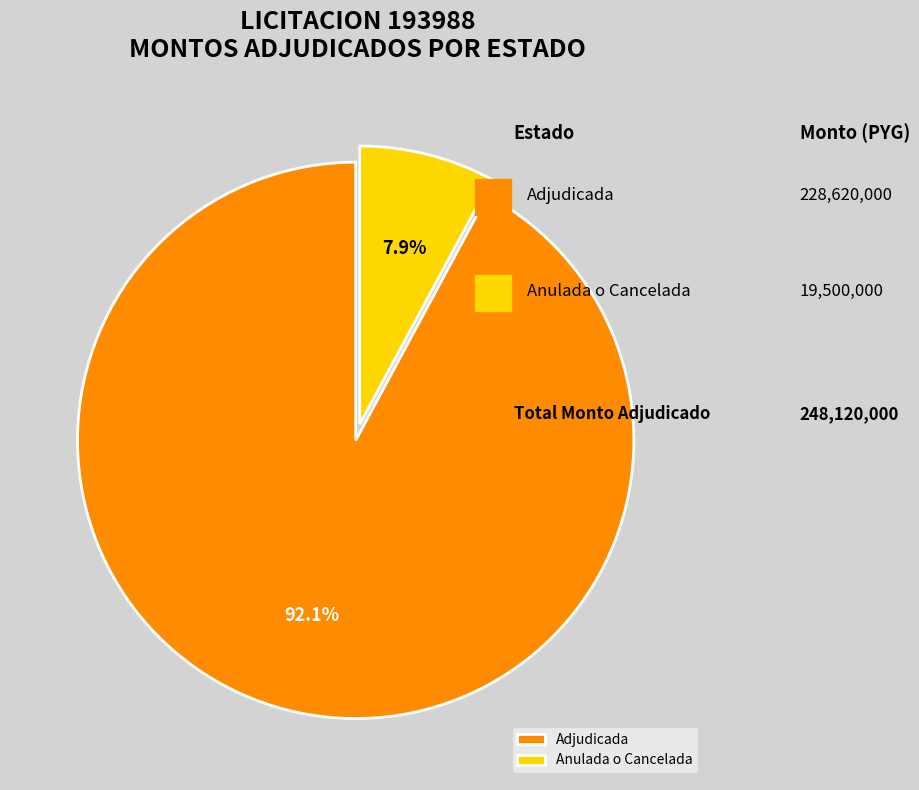

Which slice is the largest?

Adjudicada